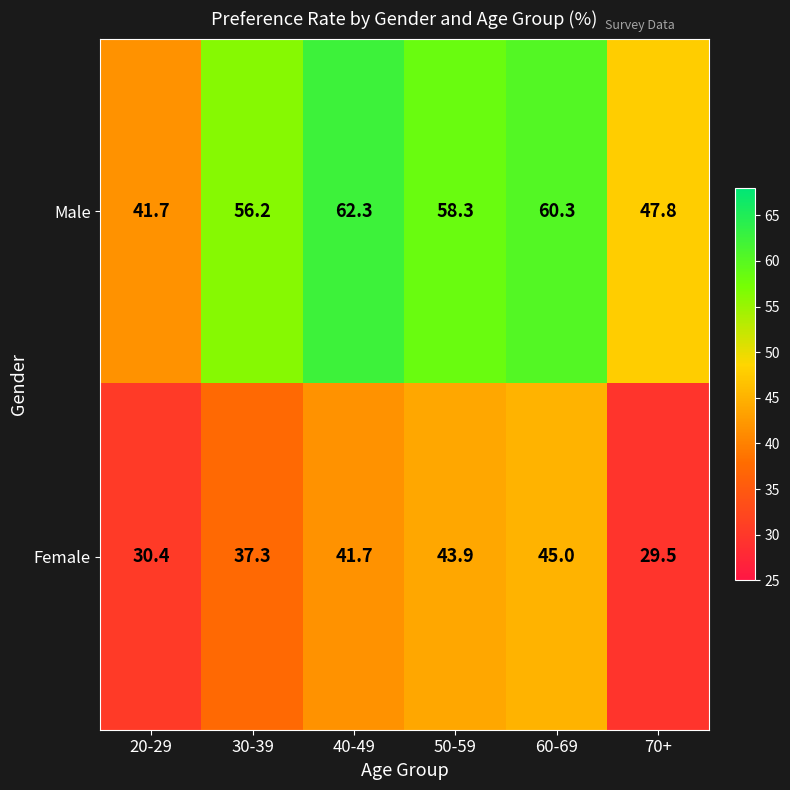

What is the difference between the second highest and second lowest values in the Male series?

12.5